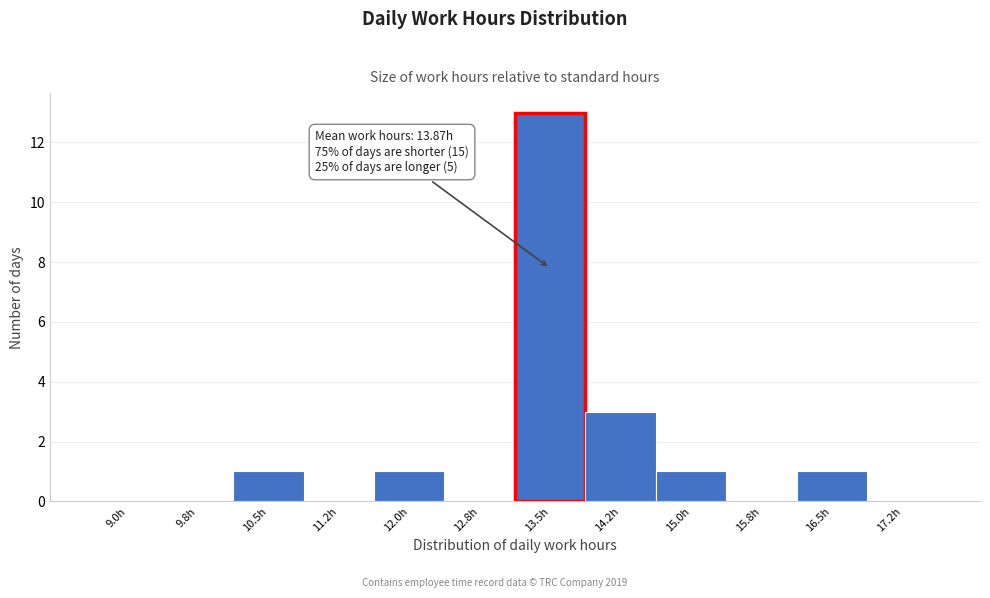

Reading left to right, transcribe all the data shown in this chart.

9.0h=0	9.8h=0	10.5h=1	11.2h=0	12.0h=1	12.8h=0	13.5h=13	14.2h=3	15.0h=1	15.8h=0	16.5h=1	17.2h=0